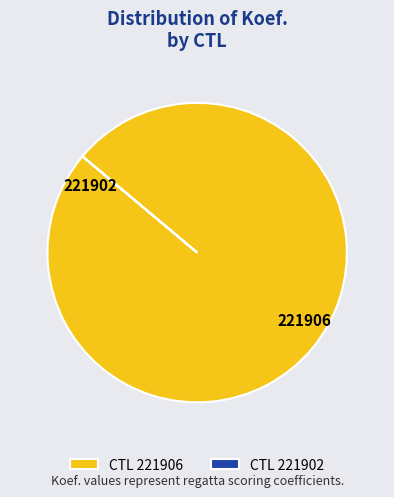

The 221906 slice represents 88% of the pie. True or false?

False